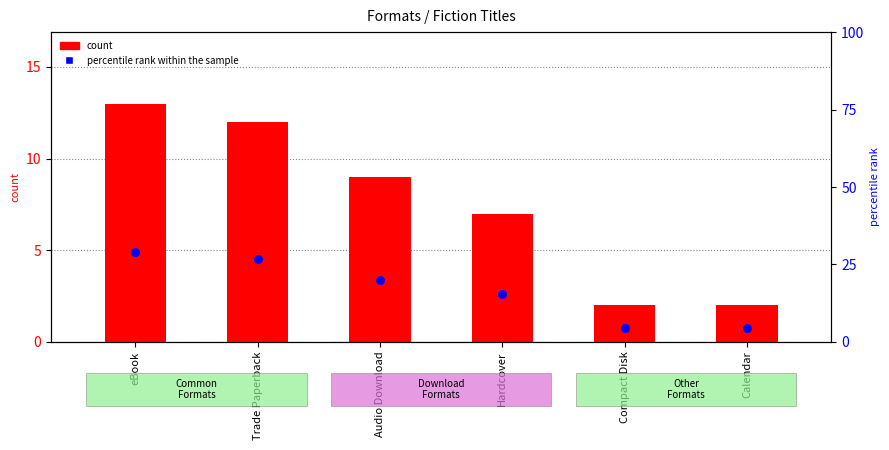

Which series has the largest total across all categories?

percentile rank within the sample